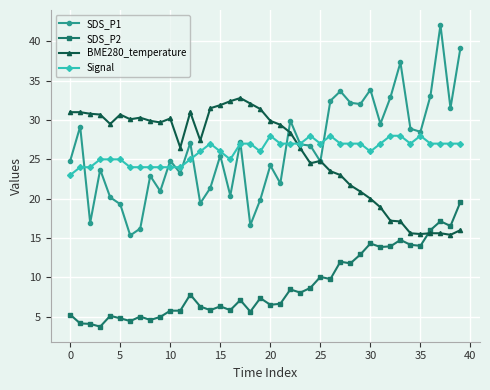

What is the value of the SDS_P2 point at the 5th from the left?

5.1